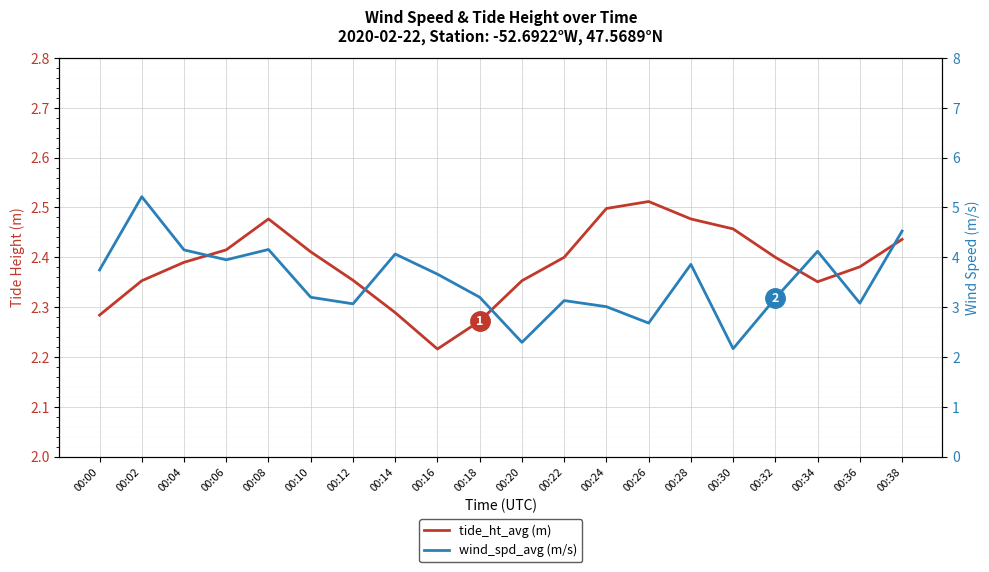

How many lines are shown in the chart?

2